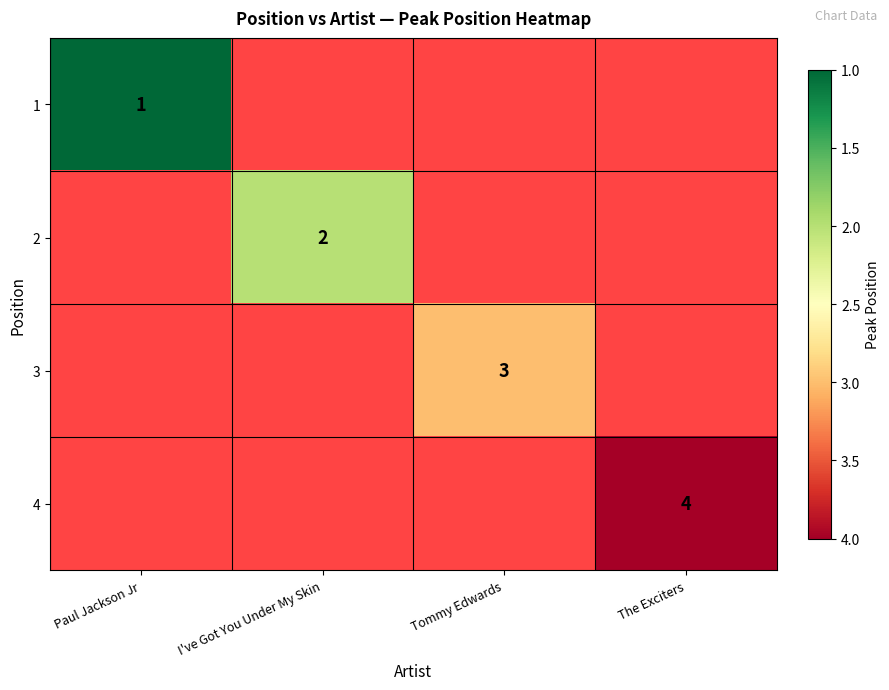

The 3 series shows 2 at Tommy Edwards. True or false?

False